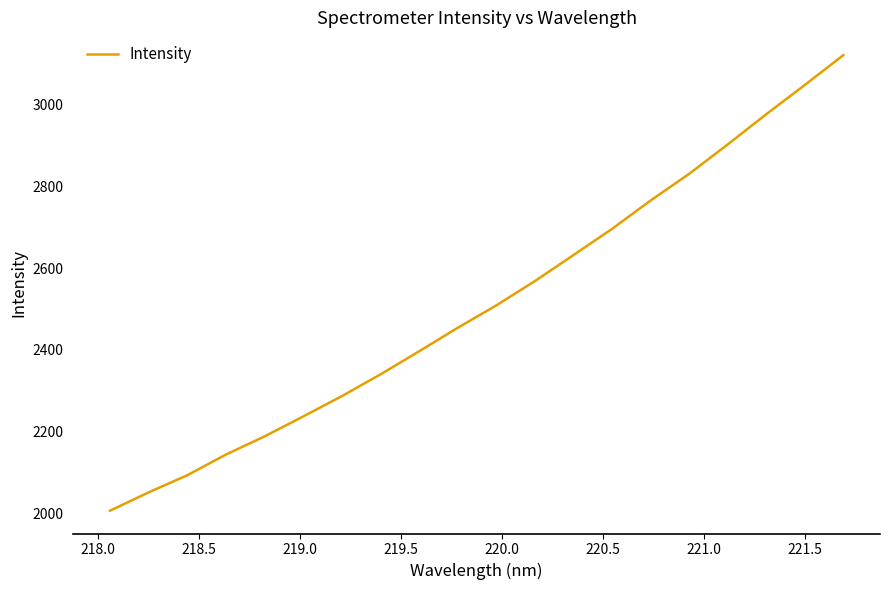

Count the number of values greater than 2508.

10